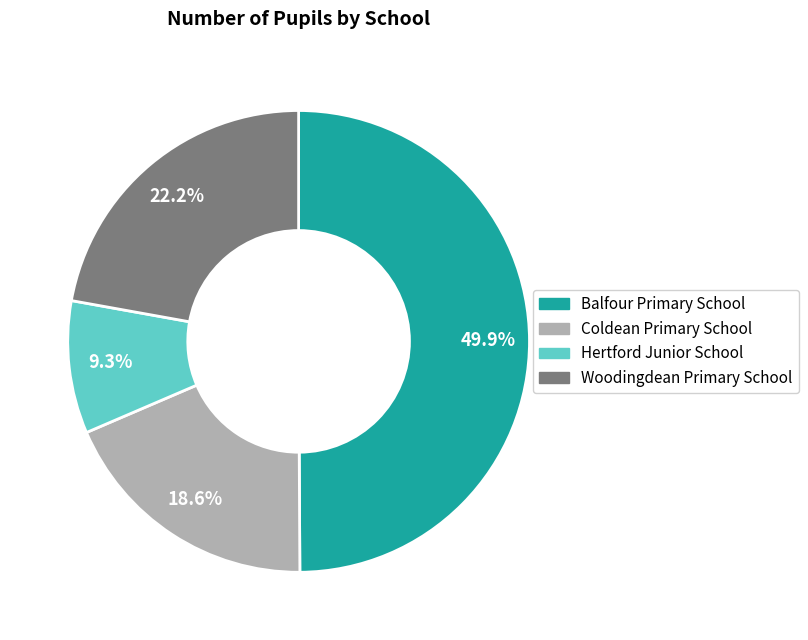

How many slices are in this pie chart?

4